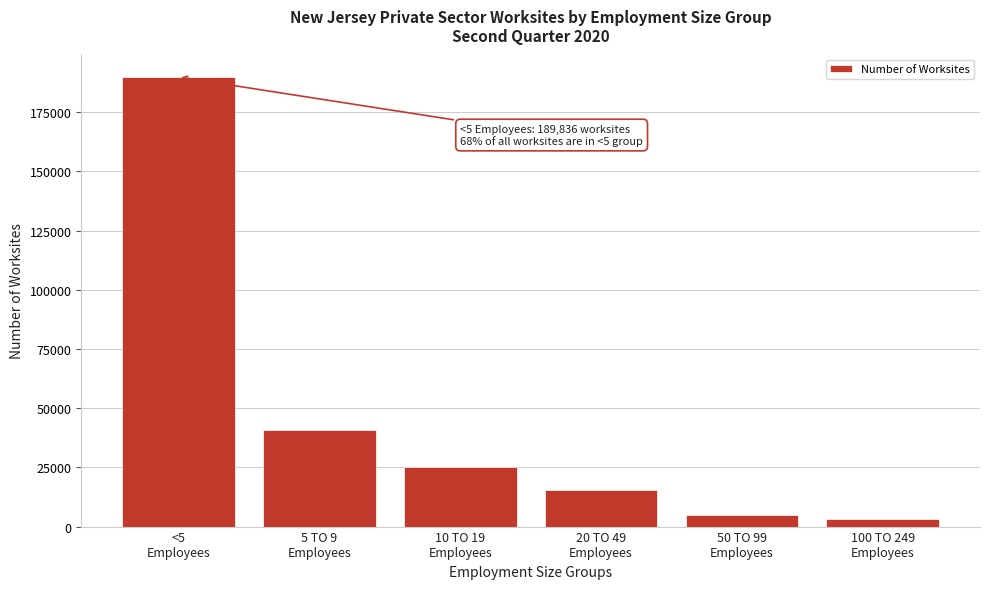

Reading left to right, list all the values displayed in this chart.

189836	40619	25298	15239	5045	3085